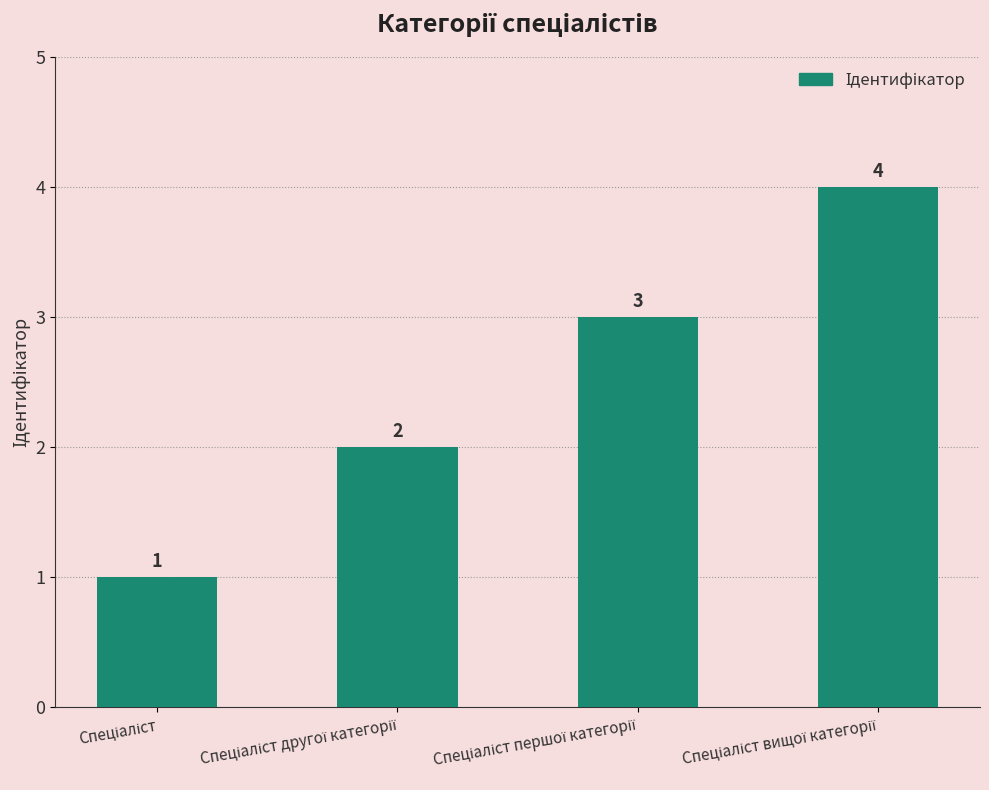

Reading right to left, list all the values displayed in this chart.

4	3	2	1